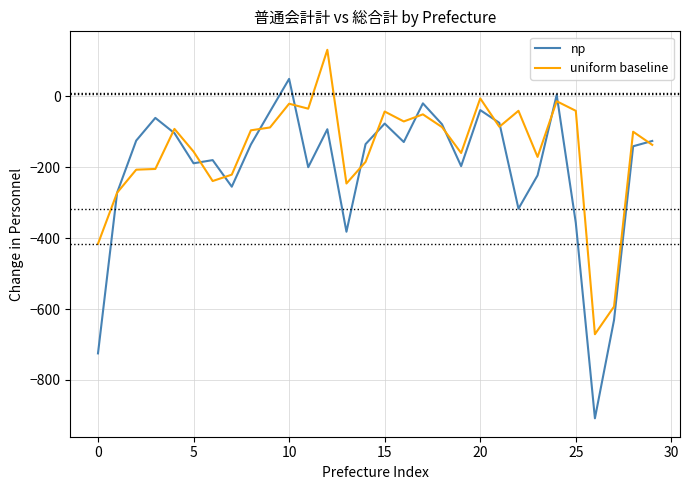

What is the difference between the maximum and minimum values in the np series?

957